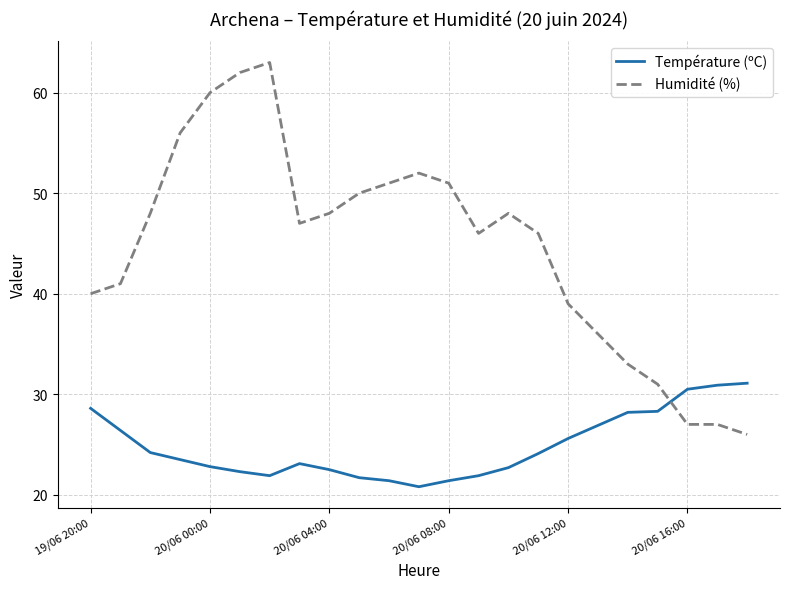

Which series has the widest spread of values?

Humidité (%)